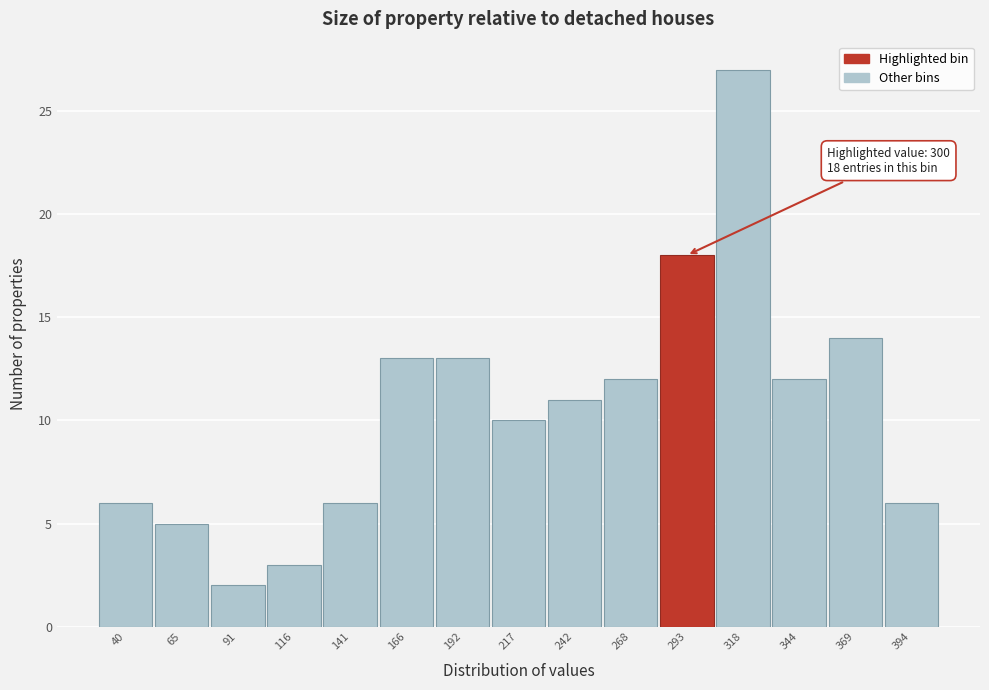

Reading left to right, what are all the values shown in this chart?

40=6	65=5	91=2	116=3	141=6	166=13	192=13	217=10	242=11	268=12	293=18	318=27	344=12	369=14	394=6